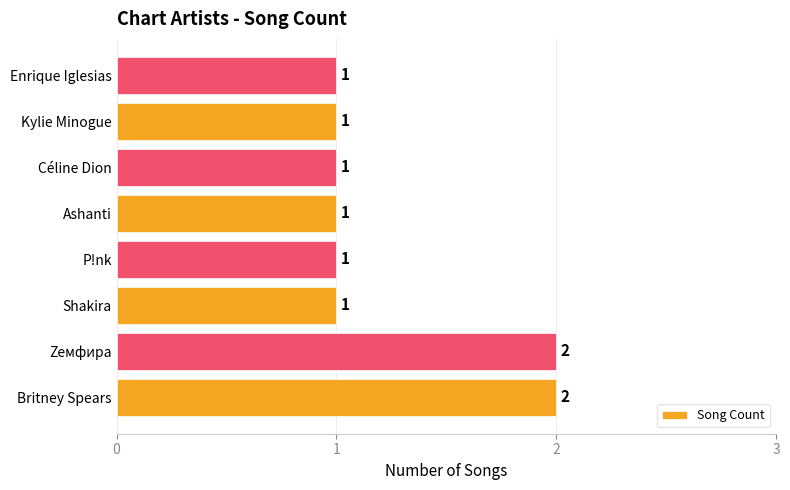

True or false: the data shows 3 at Britney Spears.

False